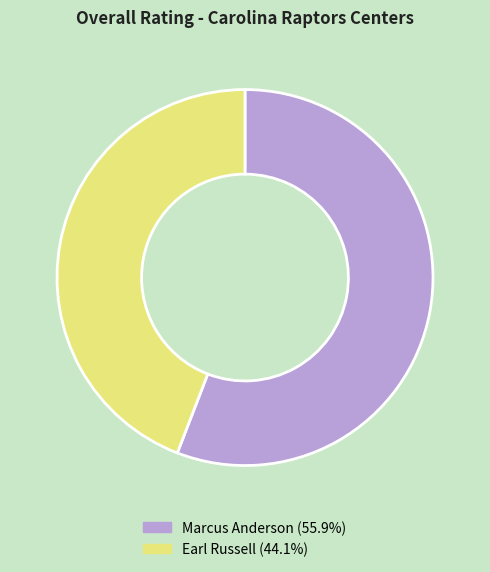

How many slices are in this pie chart?

2